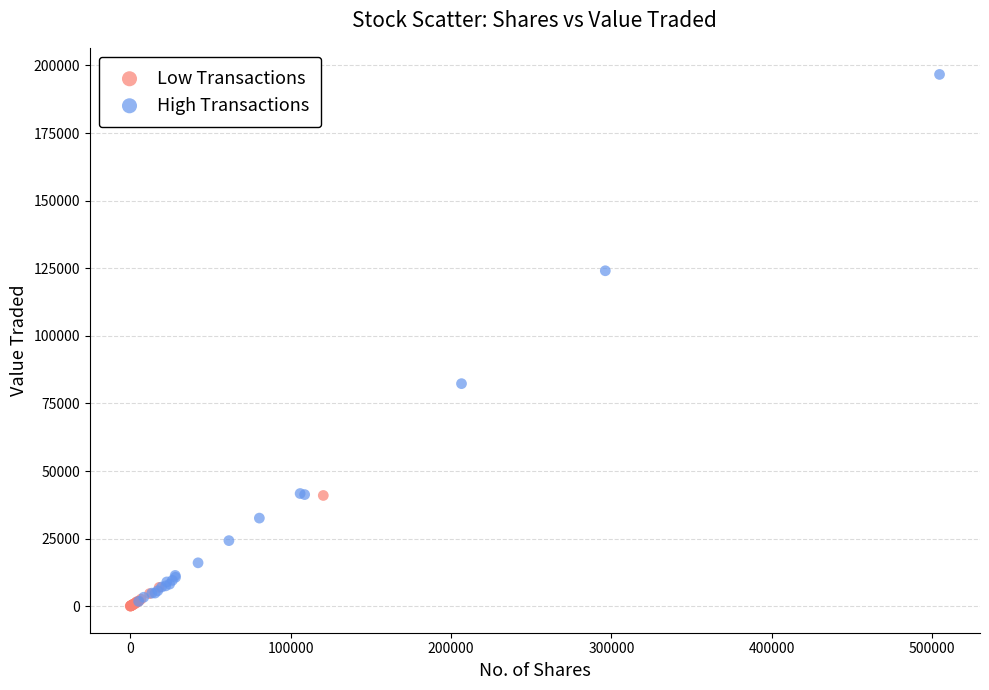

Which series reaches the maximum Y coordinate?

High Transactions